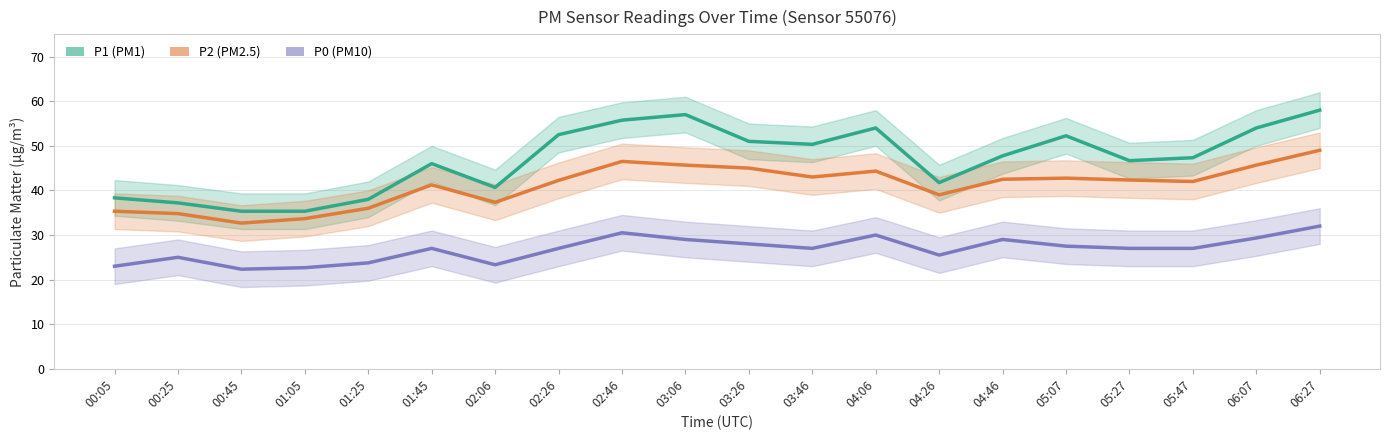

What is the difference between the P0 (PM10) values at 00:05 and 02:06?

0.3